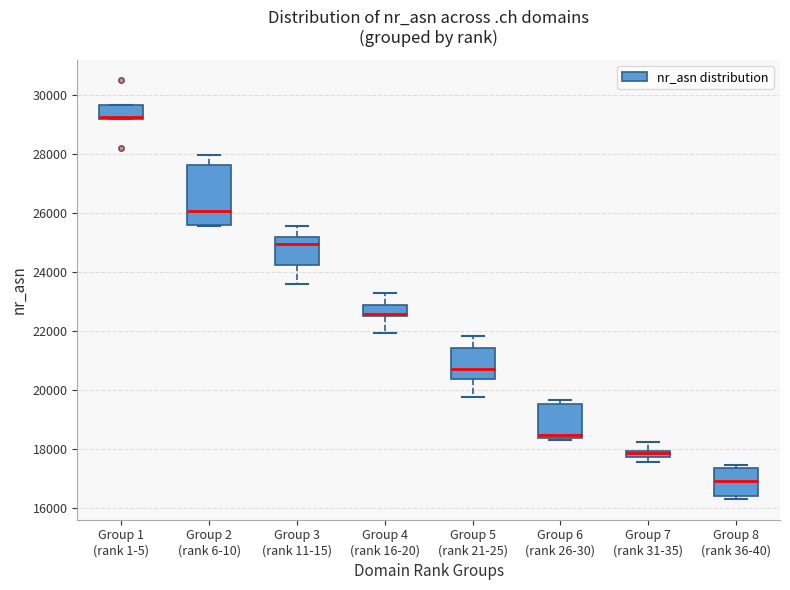

Where does the median line of the box for Group 2 (rank 6-10) sit on the y-axis? The values are not printed on the chart, so give them approximately, as read against the axis.

26000